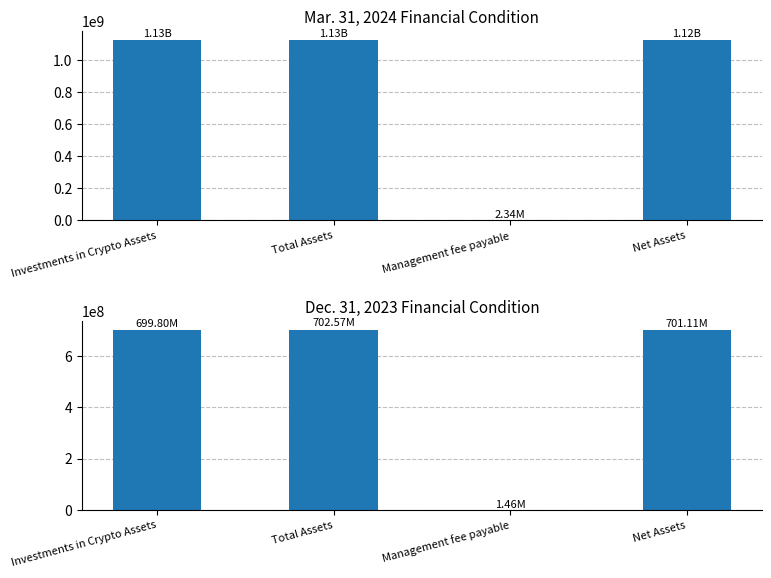

What is the difference between the highest and lowest values at Total Assets?

422764888